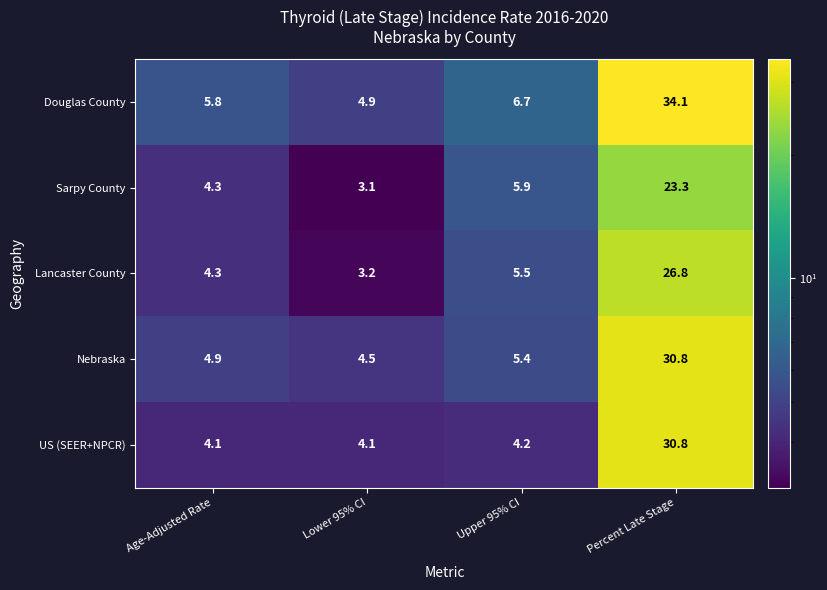

Is it true that US (SEER+NPCR) equals 4.1 at Lower 95% CI?

True